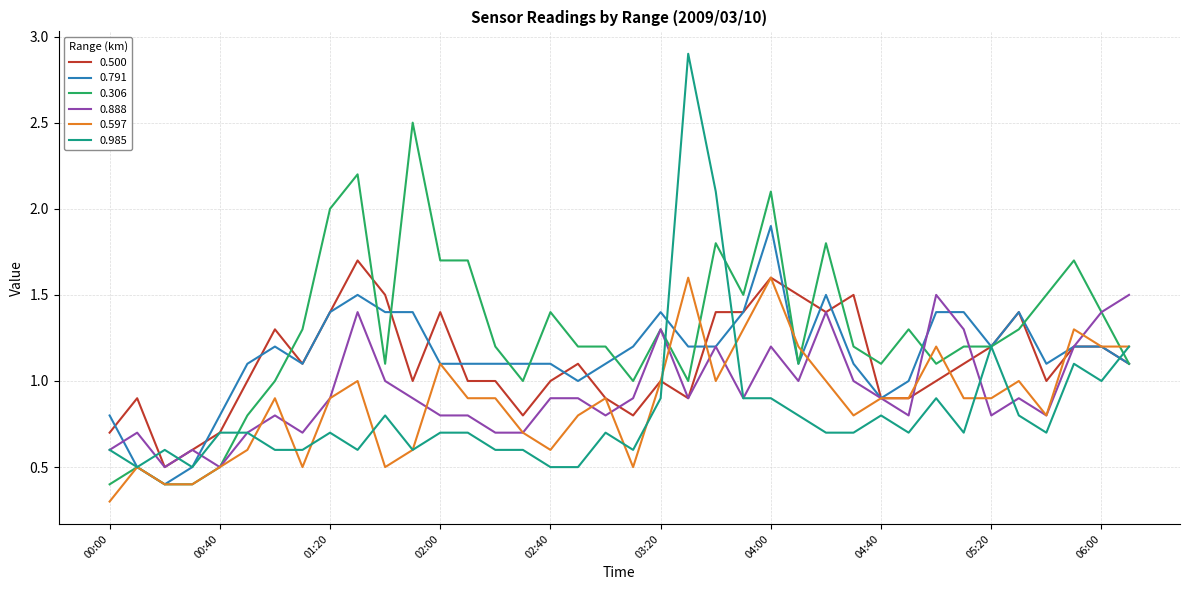

Which series has the widest spread of values?

0.985